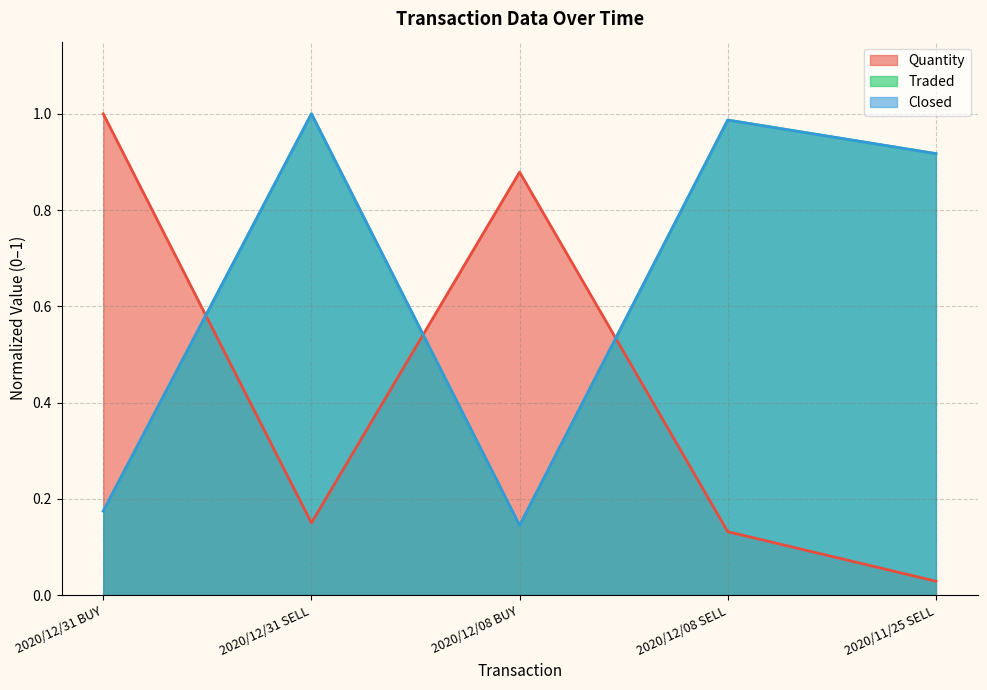

At which label does Traded reach its minimum?

2020/12/08 BUY